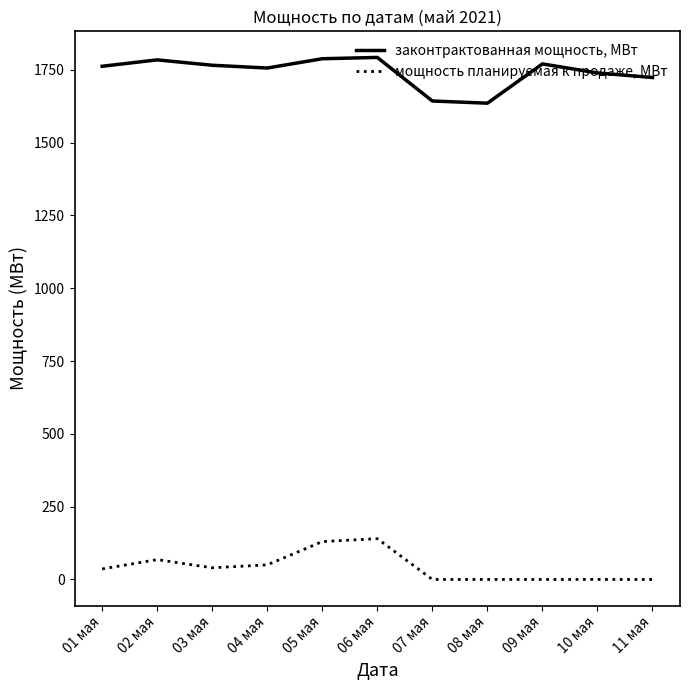

Which series has the largest total across all categories?

законтрактованная мощность, МВт